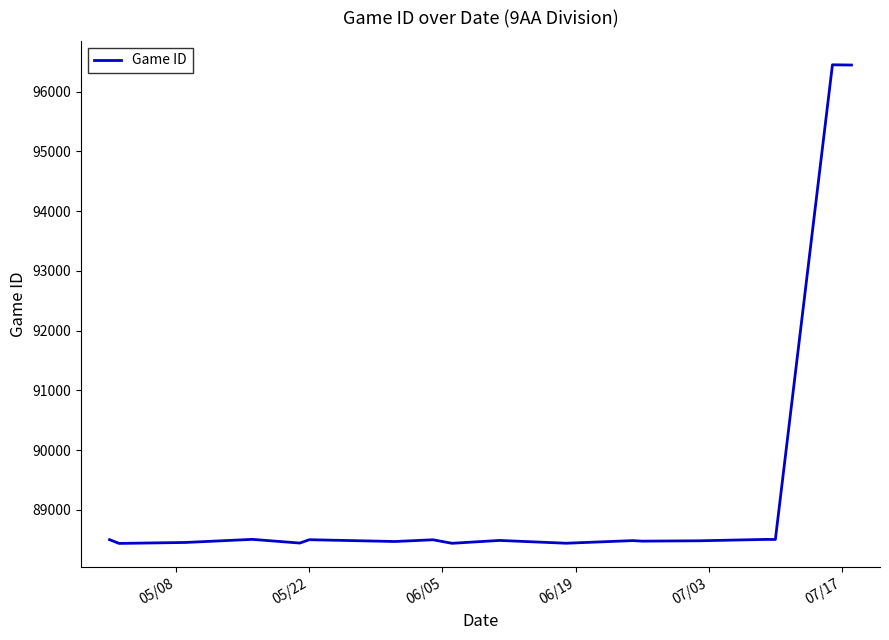

What is the smallest value displayed?

88437